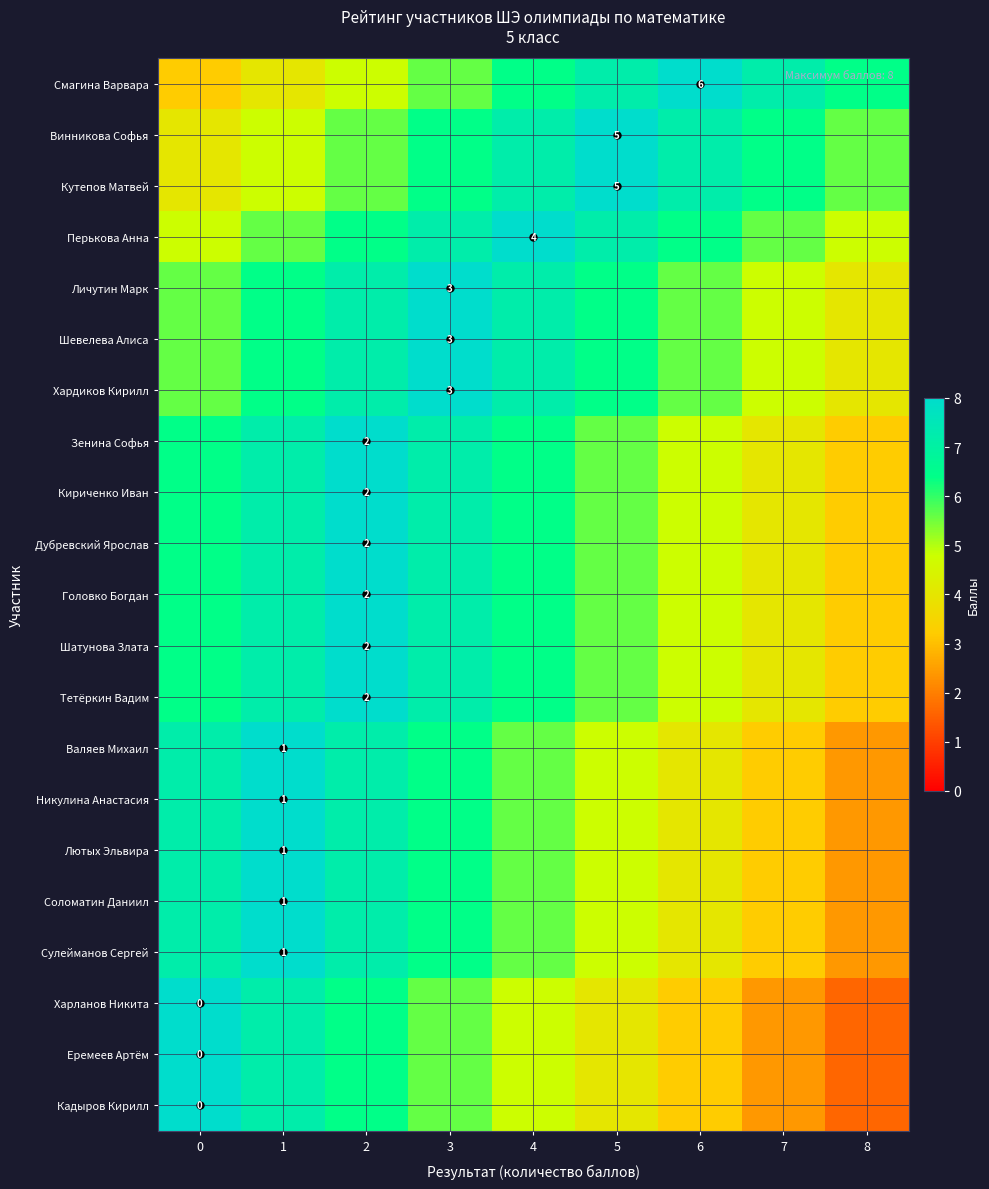

How many values in the Харланов Никита series are below 4?

3